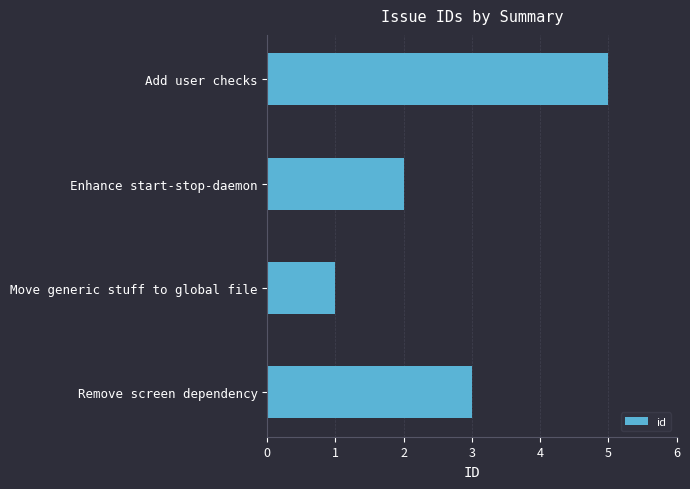

The value at Enhance start-stop-daemon is 2. True or false?

True